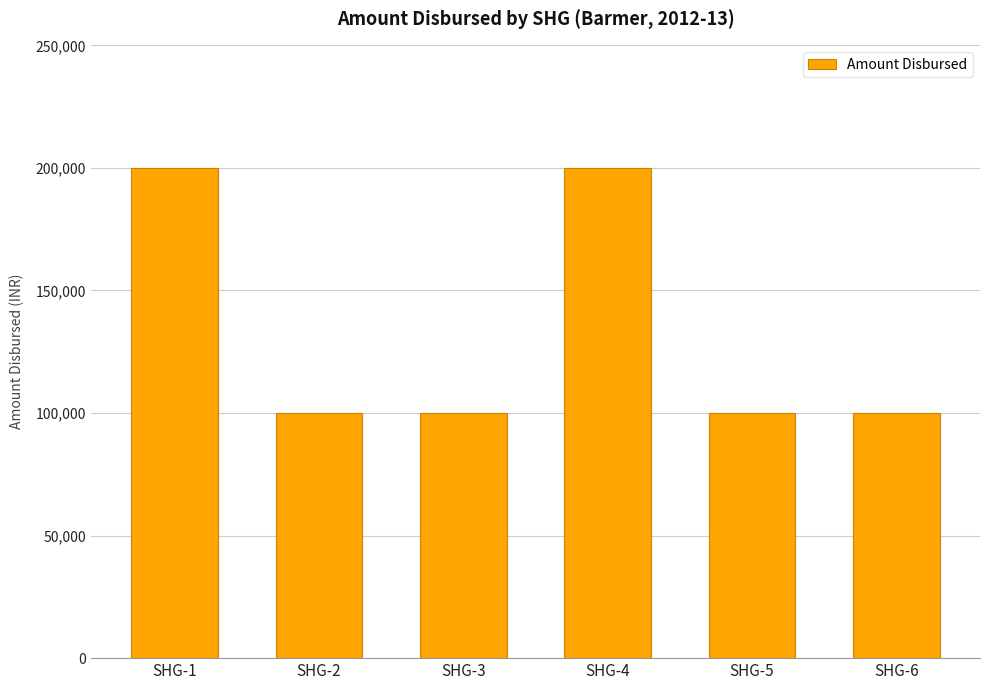

What is the sum of the values at SHG-5 and SHG-6?

200000